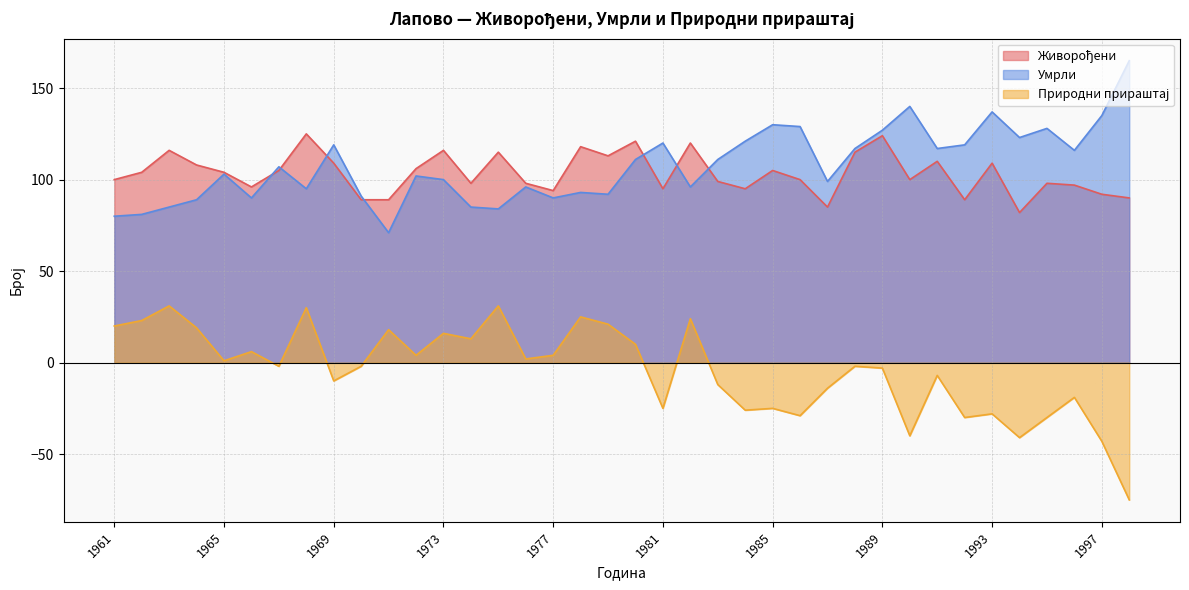

What is the value of the Умрли point at the 1st from the left?

80